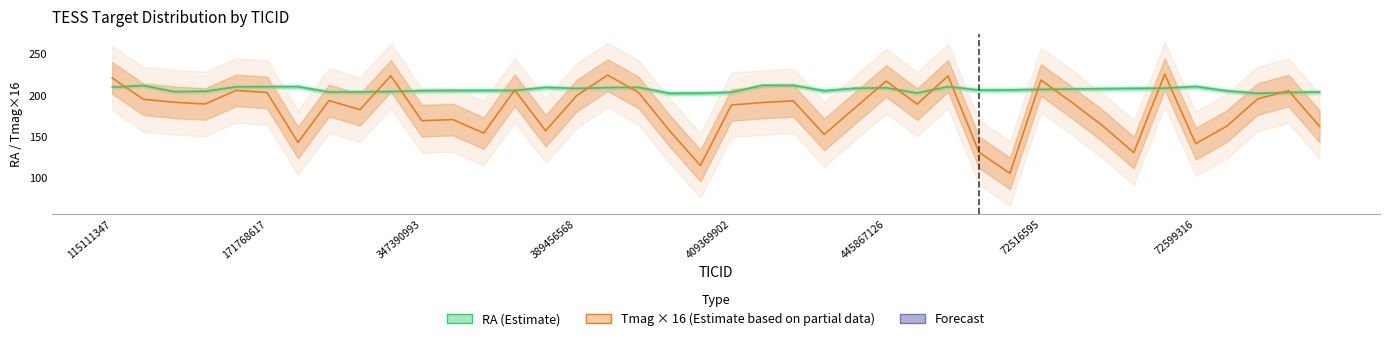

True or false: Tmag × 16 (Estimate based on partial data) has a value of 189.1 at 26.

True